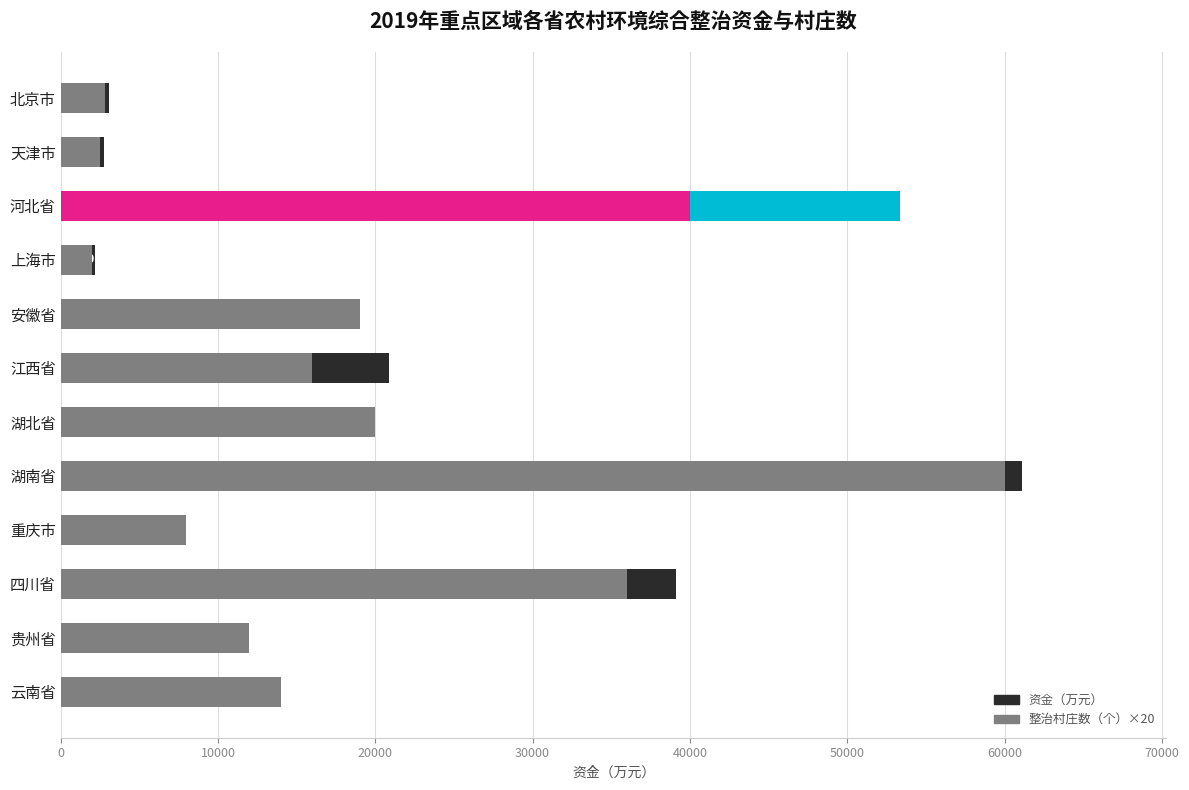

What position from the left is 贵州省?

11